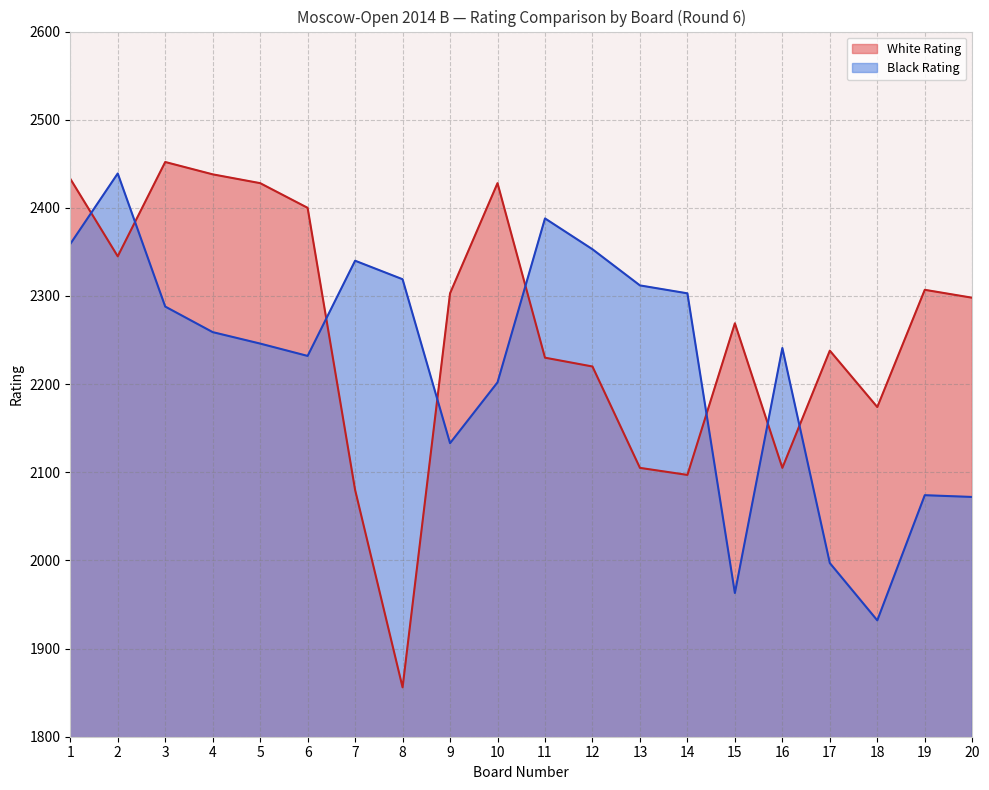

Is it true that White Rating equals 2097 at 14?

True